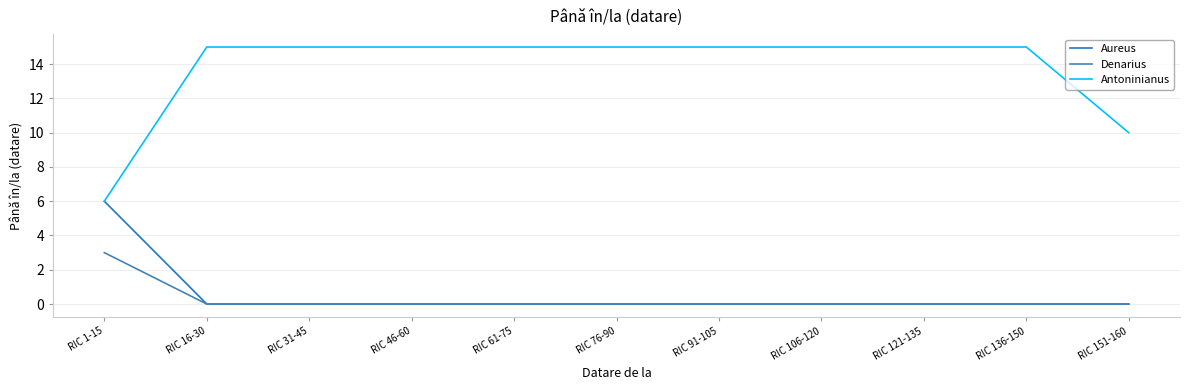

What position from the right is RIC 76-90?

6